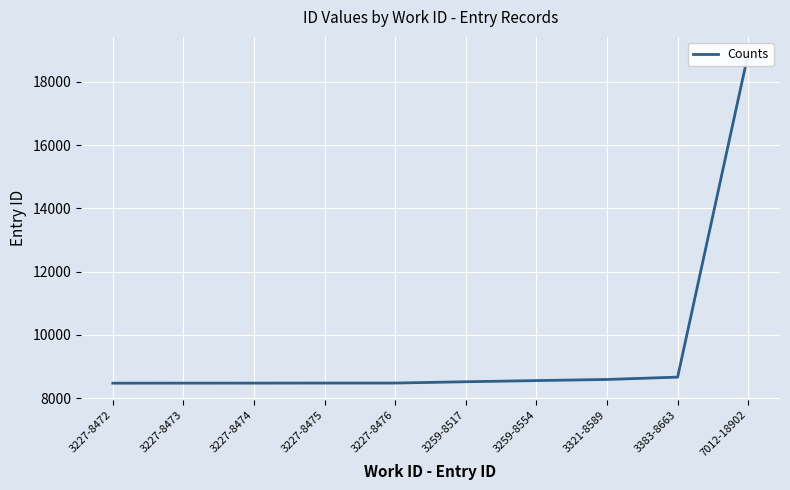

How many values exceed 8517?

4